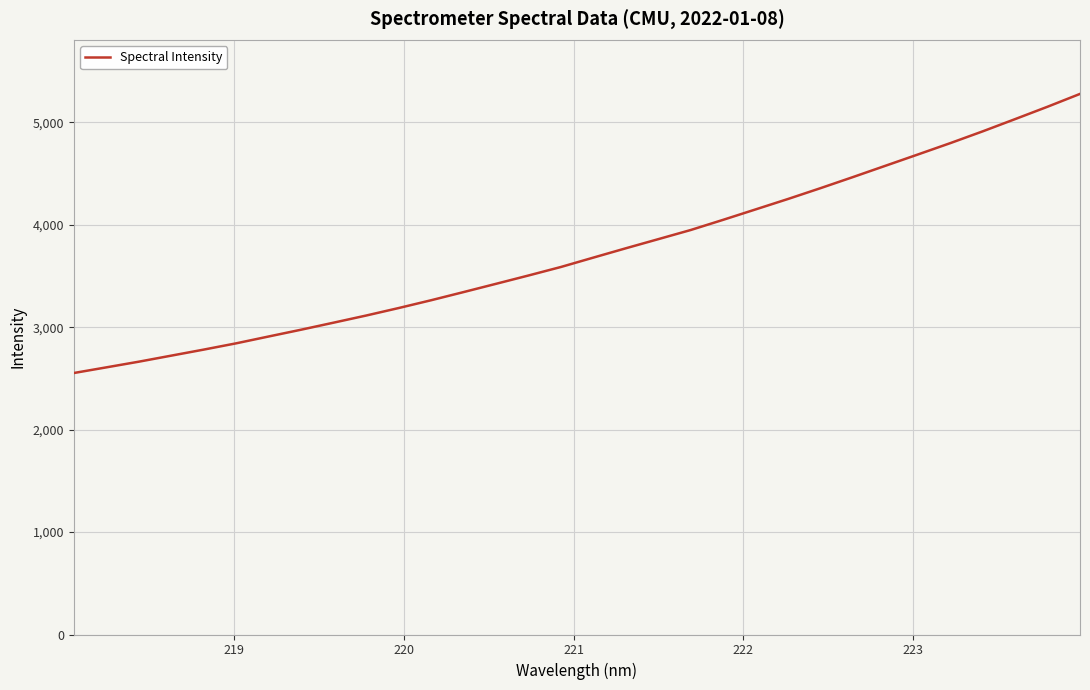

What is the maximum value shown in the chart?

5278.7